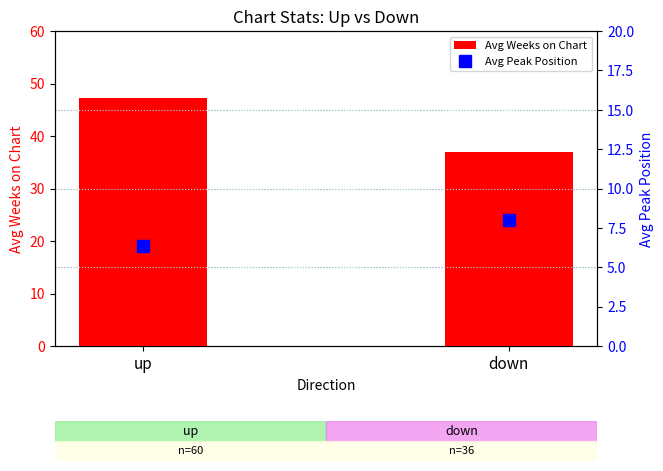

Count the number of data series in this chart.

2